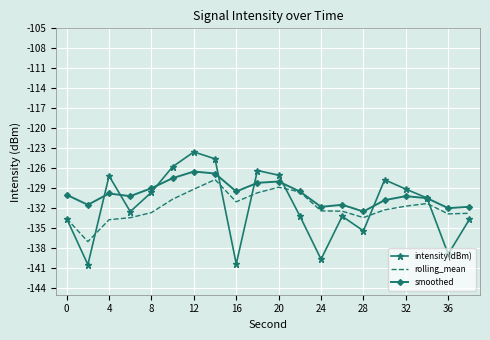

What is the minimum value shown in the chart?

-140.5